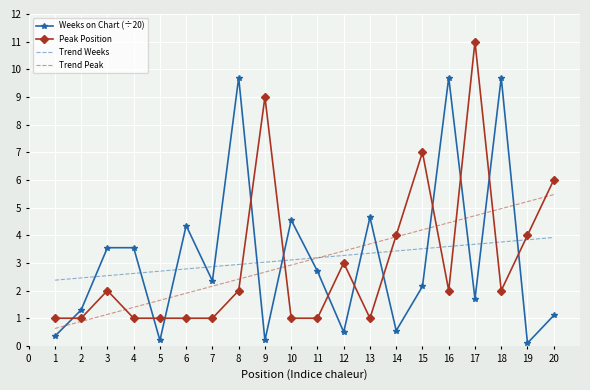

What is the minimum value shown in the chart?

0.1